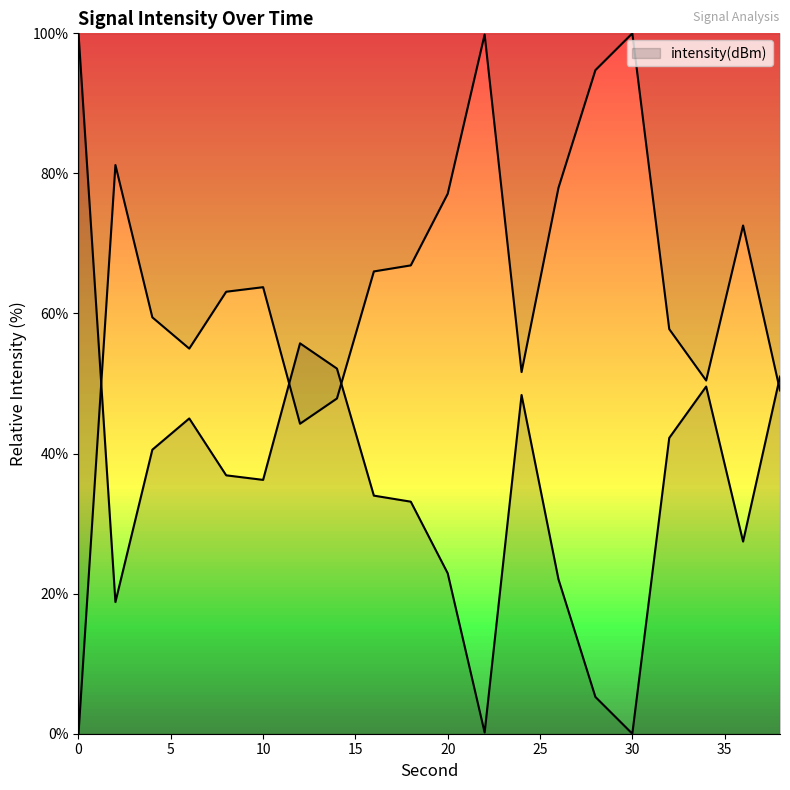

What is the change in value from 16 to 28?

-28.7